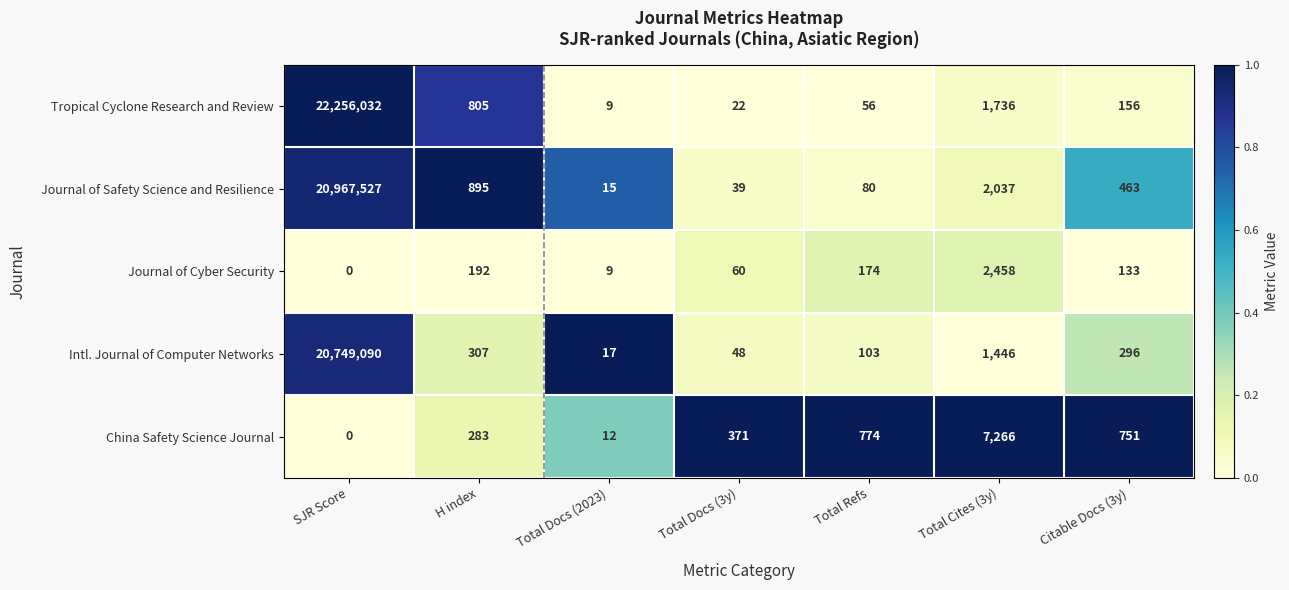

What is the sum of all Tropical Cyclone Research and Review values?

22258816